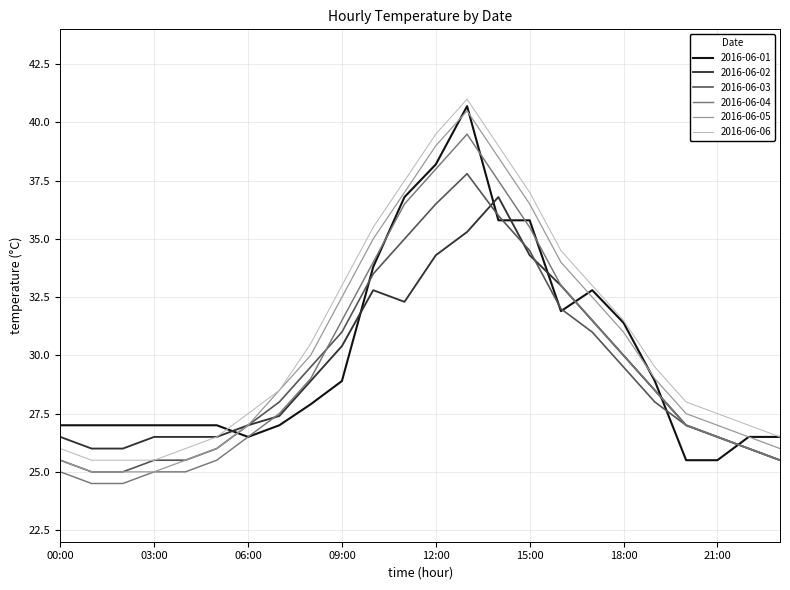

Reading left to right, extract all data points from this chart.

2016-06-01: 27.0	27.0	27.0	27.0	27.0	27.0	26.5	27.0	27.9	28.9	33.8	36.8	38.2	40.7	35.8	35.8	31.9	32.8	31.4	28.9	25.5	25.5	26.5	26.5
2016-06-02: 26.5	26.0	26.0	26.5	26.5	26.5	27.0	27.4	28.9	30.4	32.8	32.3	34.3	35.3	36.8	34.3	33.0	31.5	30.0	28.5	27.0	26.5	26.0	25.5
2016-06-03: 25.5	25.0	25.0	25.5	25.5	26.0	27.0	28.0	29.5	31.0	33.5	35.0	36.5	37.8	36.0	34.5	32.0	31.0	29.5	28.0	27.0	26.5	26.0	25.5
2016-06-04: 25.0	24.5	24.5	25.0	25.0	25.5	26.5	27.5	29.0	31.5	34.0	36.5	38.0	39.5	37.5	35.5	33.0	31.5	30.0	28.5	27.0	26.5	26.0	25.5
2016-06-05: 25.5	25.0	25.0	25.0	25.5	26.0	27.0	28.5	30.0	32.5	35.0	37.0	39.0	40.5	38.5	36.5	34.0	32.5	31.0	29.0	27.5	27.0	26.5	26.0
2016-06-06: 26.0	25.5	25.5	25.5	26.0	26.5	27.5	28.5	30.5	33.0	35.5	37.5	39.5	41.0	39.0	37.0	34.5	33.0	31.5	29.5	28.0	27.5	27.0	26.5